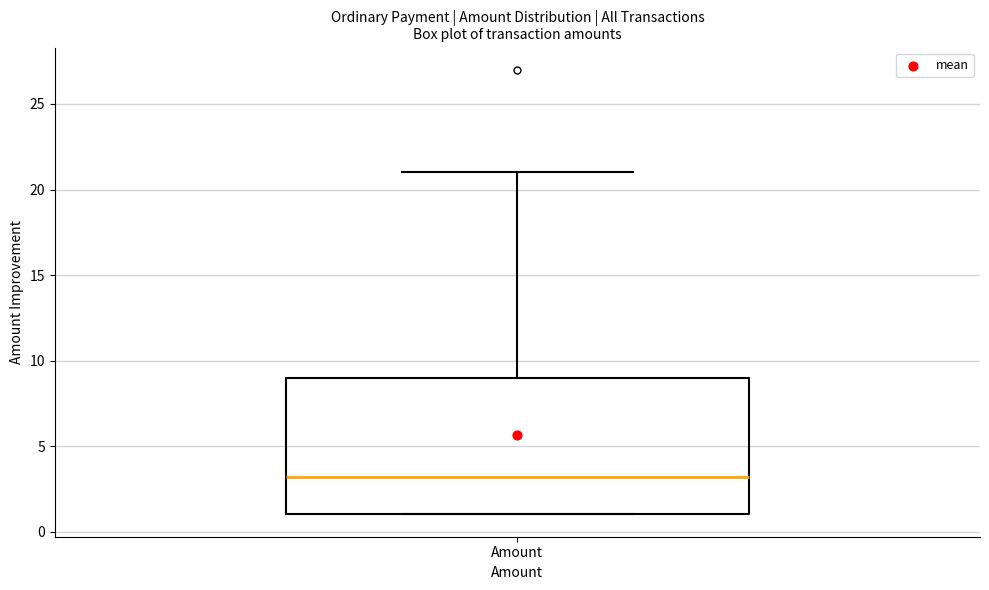

Transcribe this box plot: give where the median line is, the range the box spans, and where the two whiskers end, as read against the y-axis. The values are not printed on the chart, so give them approximately, as read against the axis.

median 3, box 1 to 9, whiskers 1 to 21